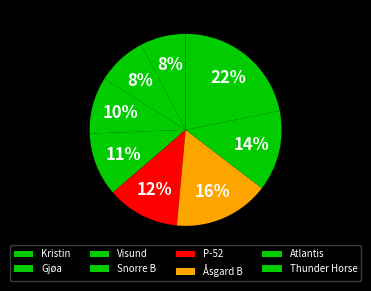

What percentage is the Thunder Horse slice, to the nearest percent?

22%